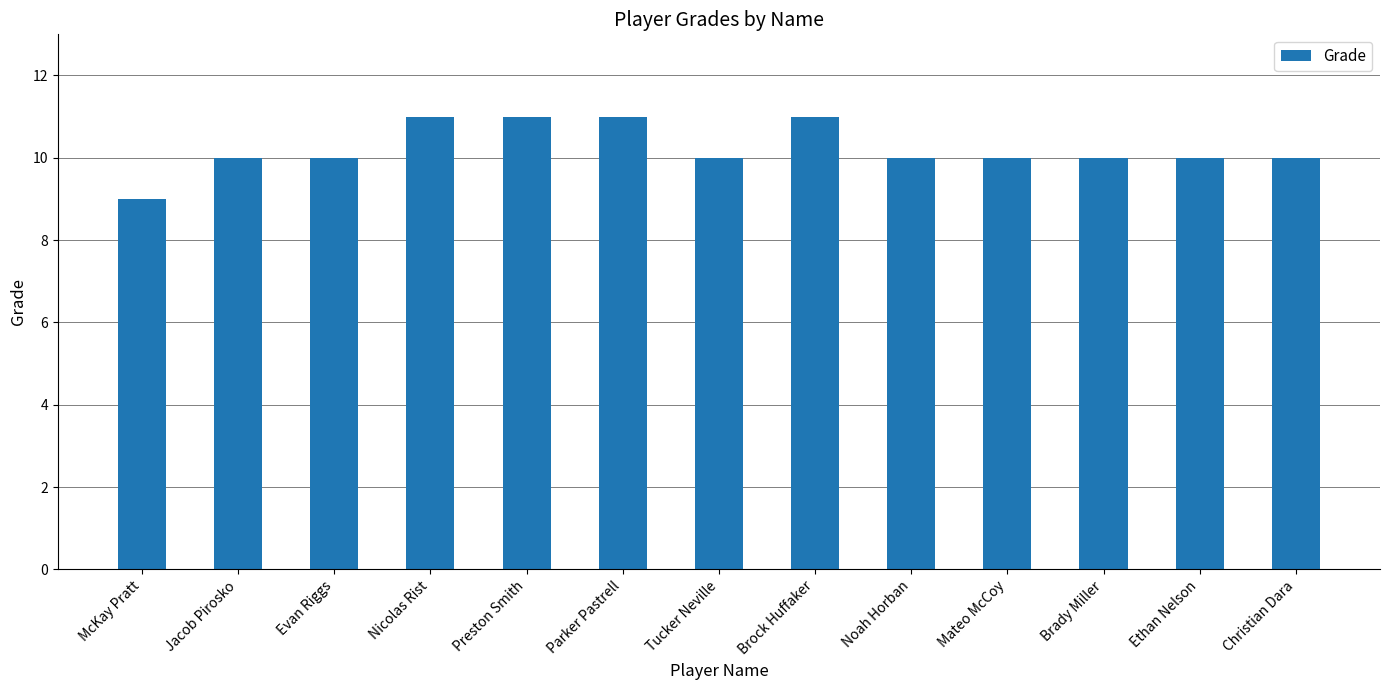

Reading right to left, list all the values displayed in this chart.

10	10	10	10	10	11	10	11	11	11	10	10	9